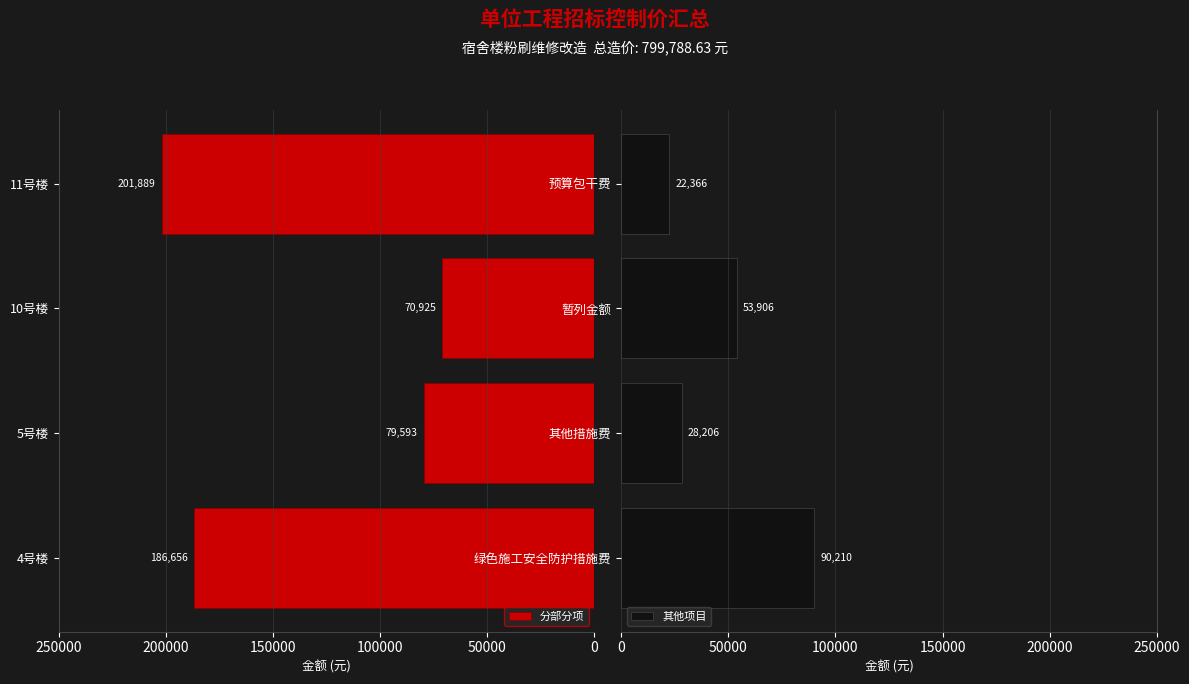

How many data points does each series have?

4